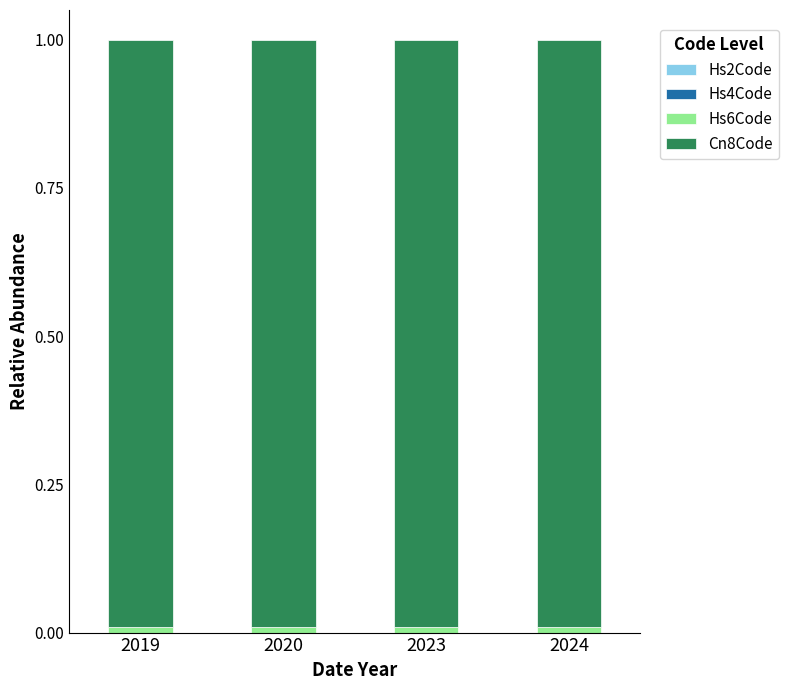

List the series in order of their peak value, highest first.

Cn8Code, Hs6Code, Hs4Code, Hs2Code